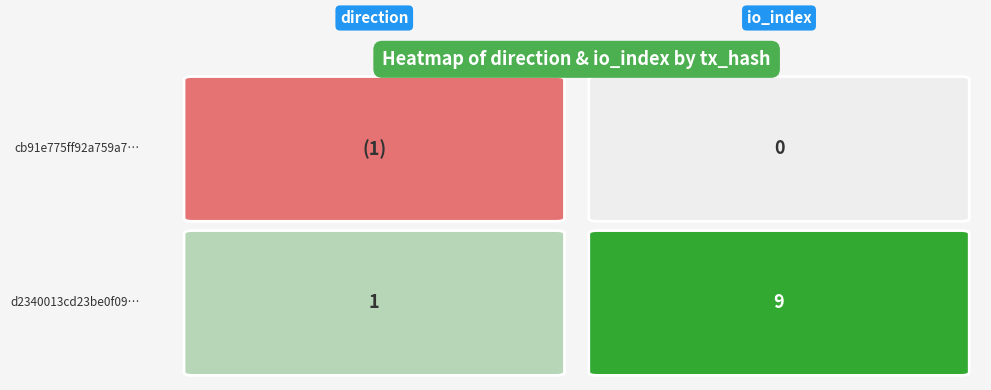

Reading left to right, transcribe all the data shown in this chart.

cb91e775ff92a759a7aca118656f07823988f98: -1	0
d2340013cd23be0f09e83aaf0300beac97c9b97: 1	9